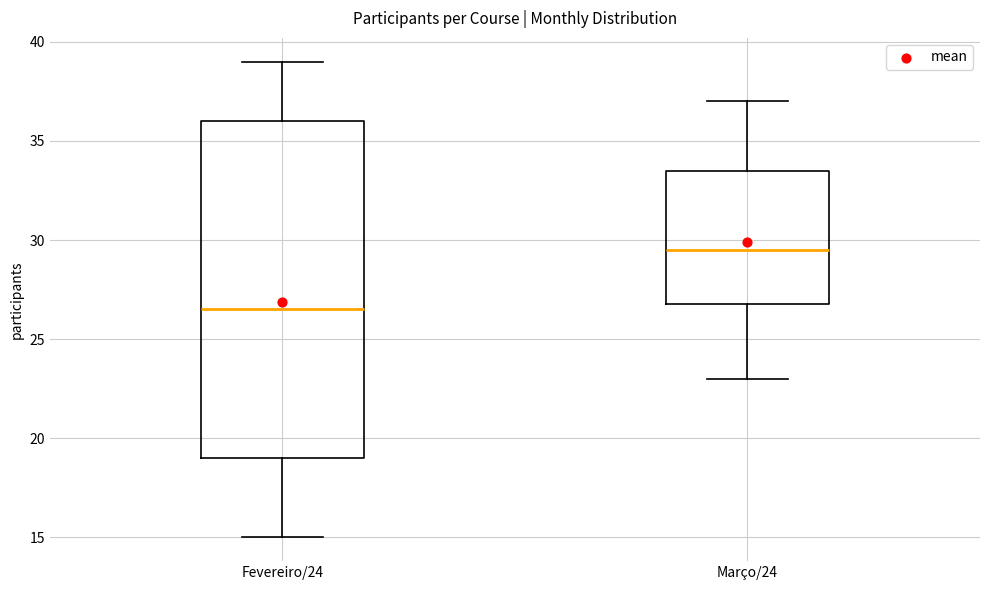

Reading left to right, read every box against the y-axis: the position of its median line, the range the box covers, and the ends of its whiskers. The values are not printed on the chart, so give them approximately, as read against the axis.

Fevereiro/24: median 26.5, box 19.0 to 36.0, whiskers 15.0 to 39.0
Março/24: median 29.5, box 27.0 to 33.5, whiskers 23.0 to 37.0